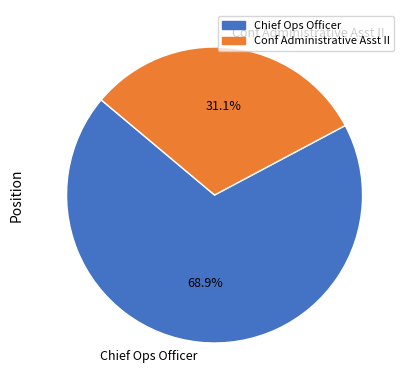

To the nearest percent, what is the combined percentage of Conf Administrative Asst II and Chief Ops Officer?

100%